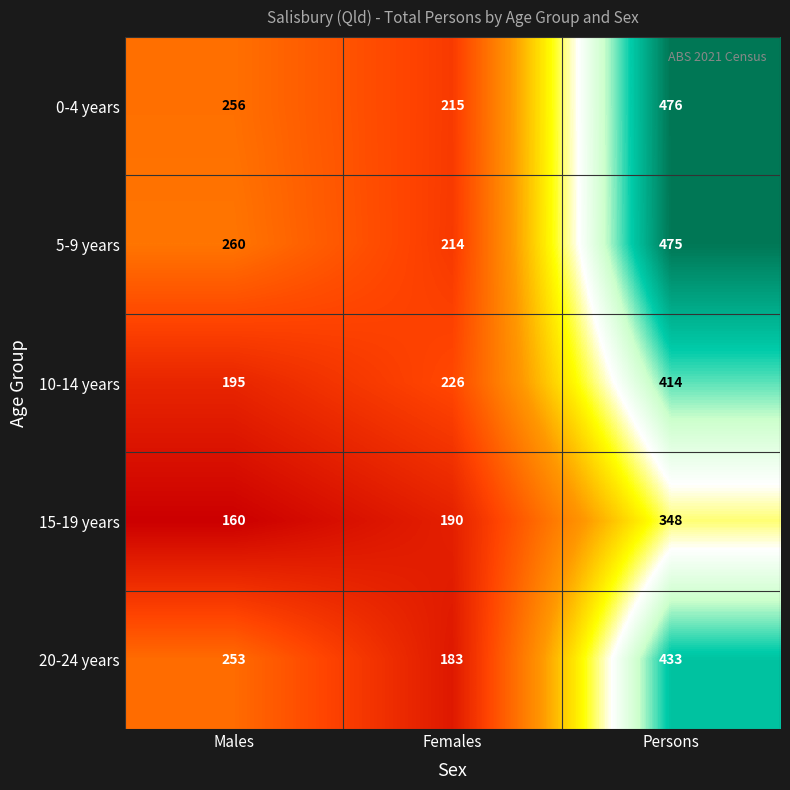

List the labels in order of 20-24 years value, smallest first.

Females, Males, Persons